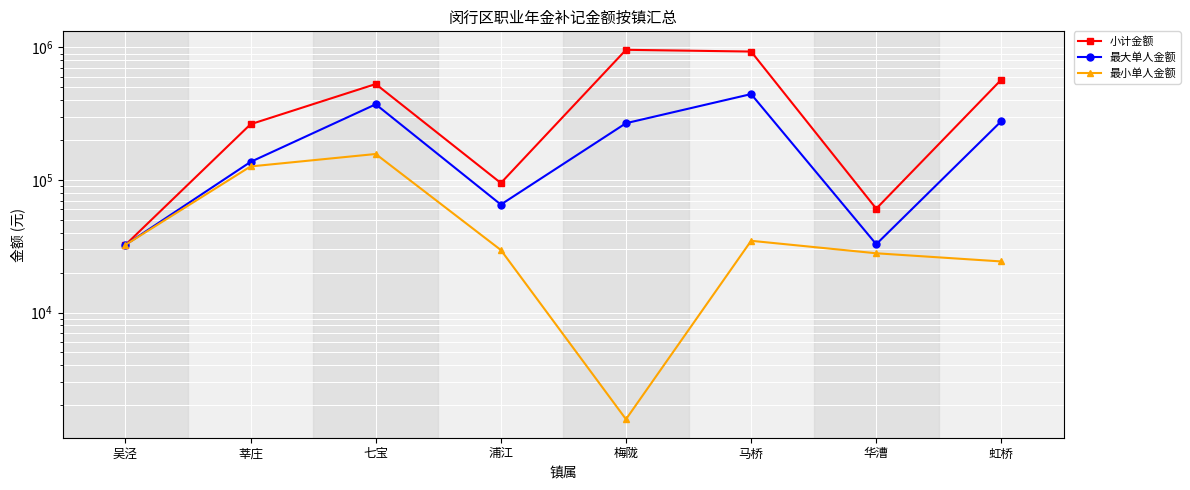

Between 莘庄 and 华漕, which series saw the biggest shift?

小计金额